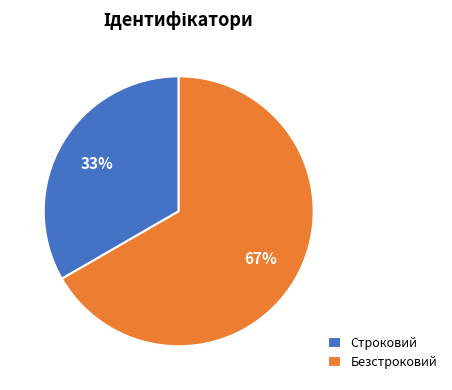

Approximately how many times larger is the value at Строковий compared to Безстроковий?

0.5